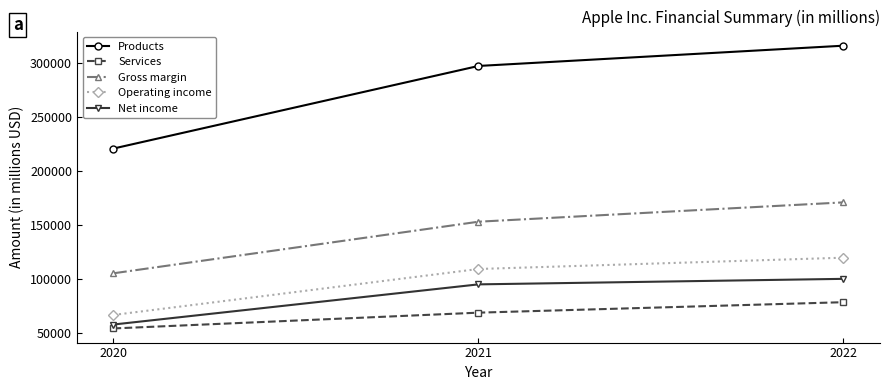

What is the greatest value displayed?

316199